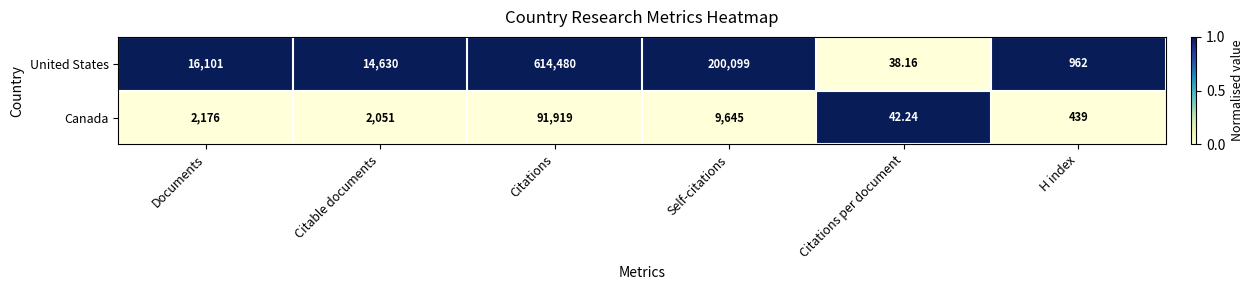

Is the value of United States at H index greater than the value of Canada at Documents?

No